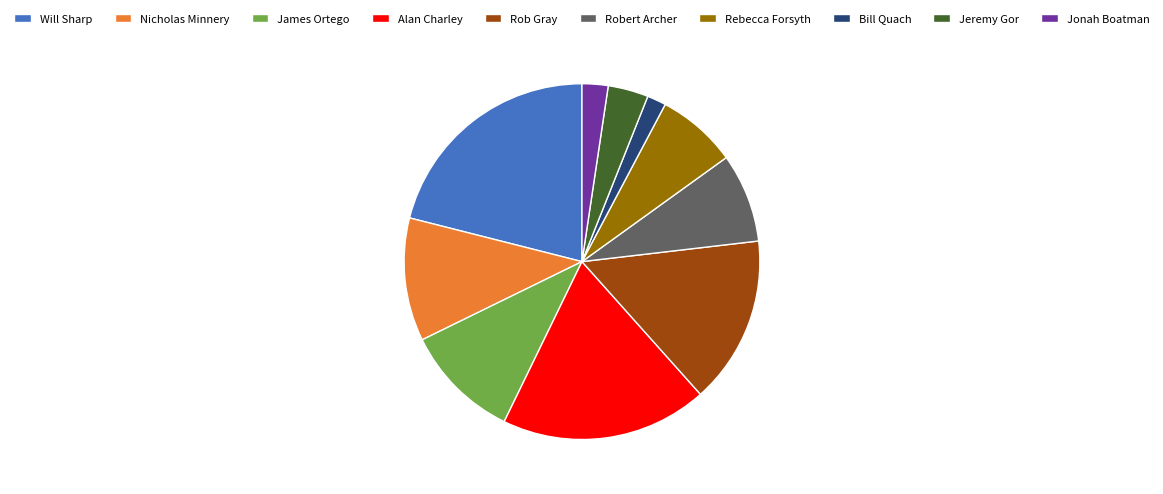

Rank the categories by value from lowest to highest.

Bill Quach, Jonah Boatman, Jeremy Gor, Rebecca Forsyth, Robert Archer, James Ortego, Nicholas Minnery, Rob Gray, Alan Charley, Will Sharp